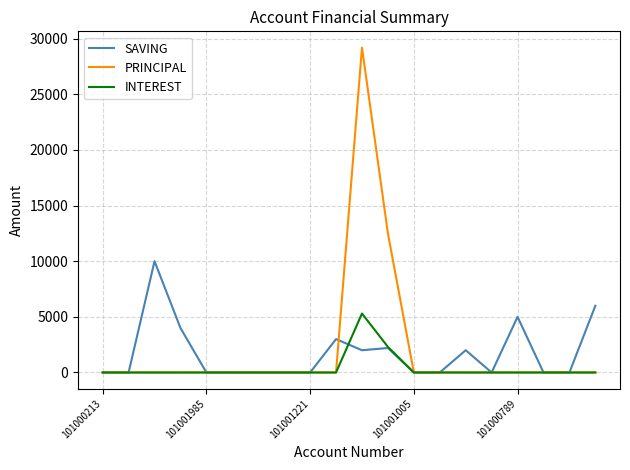

What is the highest value of the PRINCIPAL series?

29200